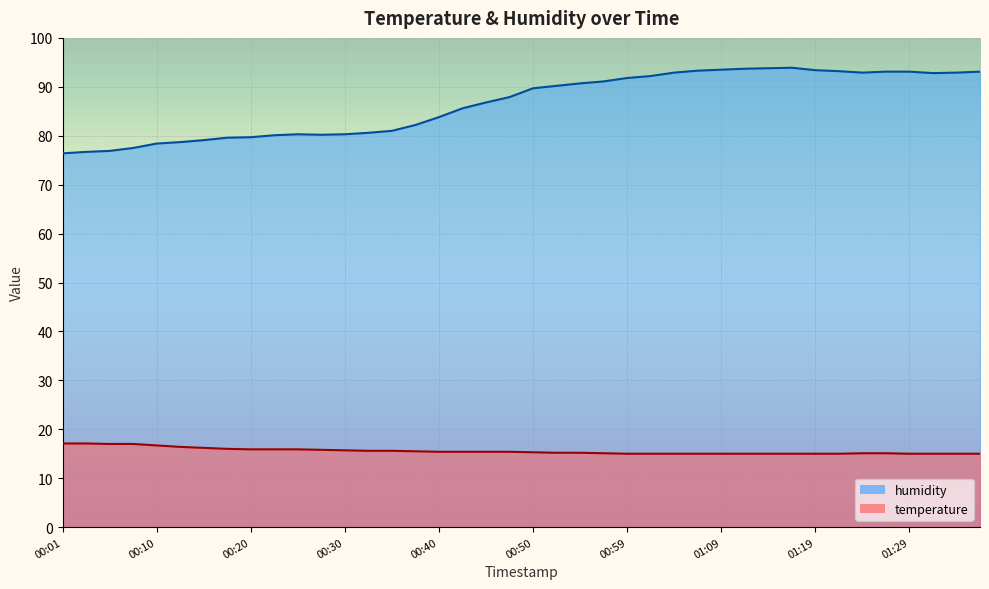

Which series changed the most between 01:07 and 01:17?

humidity